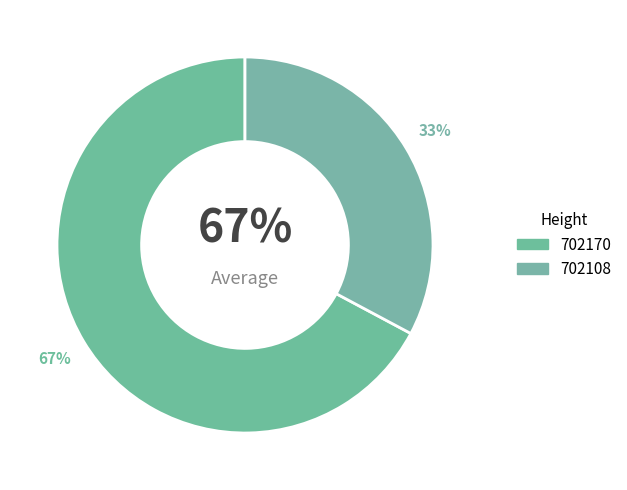

Is there any slice that represents more than half of the pie?

Yes